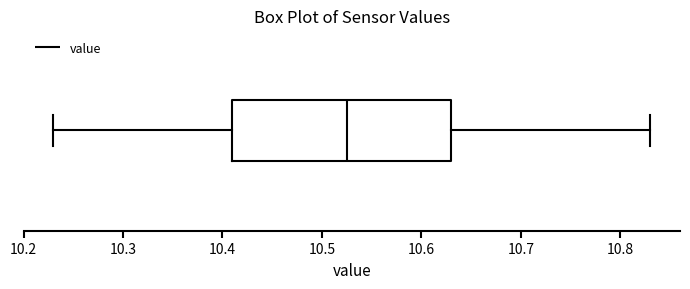

Where does the left whisker of the box end on the x-axis? The values are not printed on the chart, so give them approximately, as read against the axis.

10.23